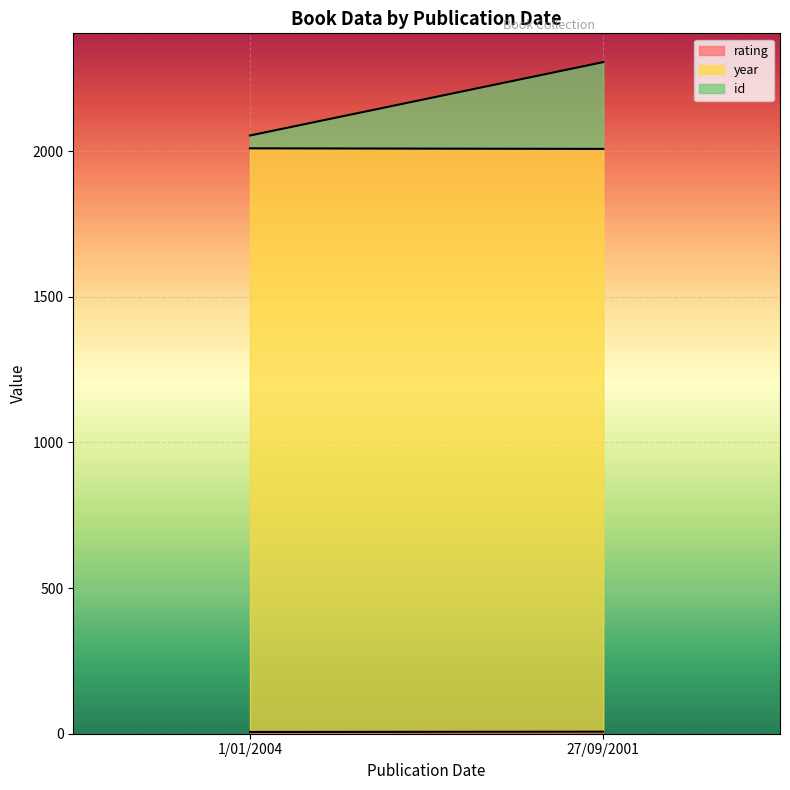

Between 27/09/2001 and 1/01/2004, which is larger?

27/09/2001